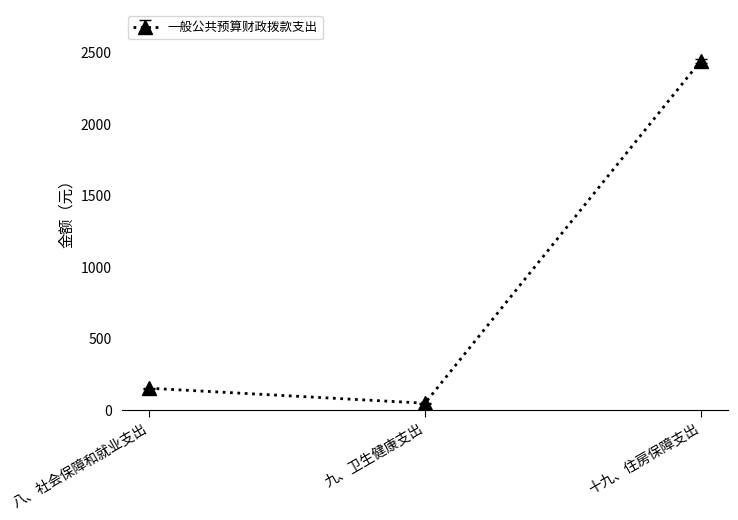

How many lines are shown in the chart?

1